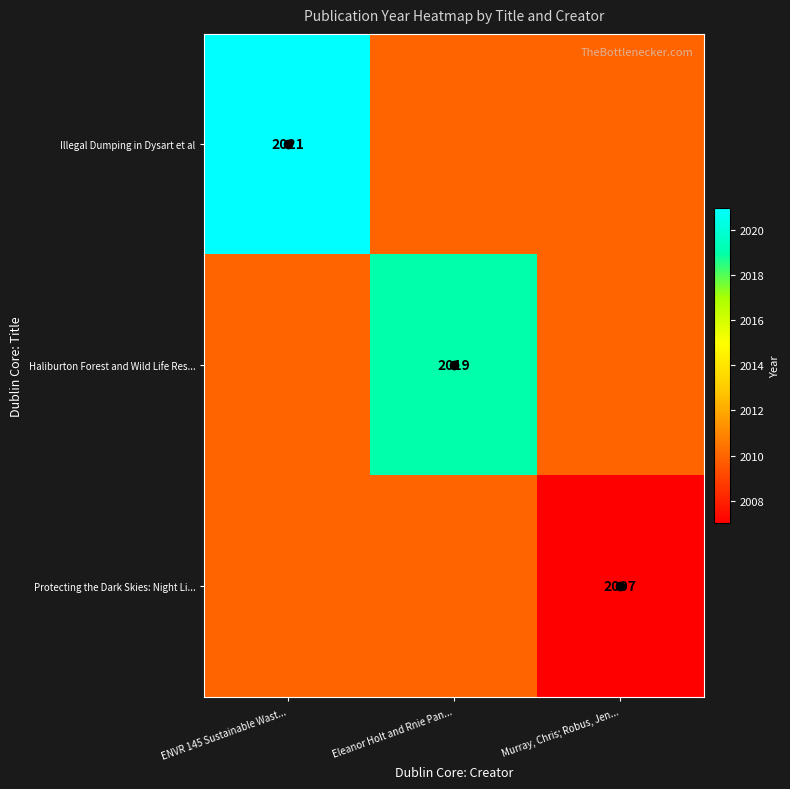

Is it true that Illegal Dumping in Dysart et al equals 2021 at ENVR 145 Sustainable Wast...?

True